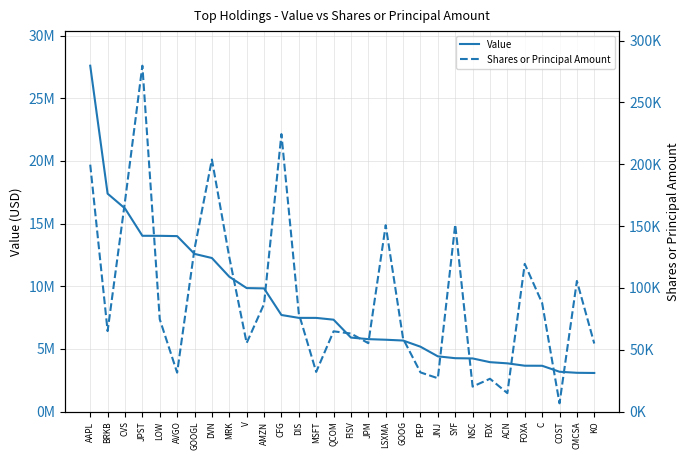

Which series has the largest total across all categories?

Value